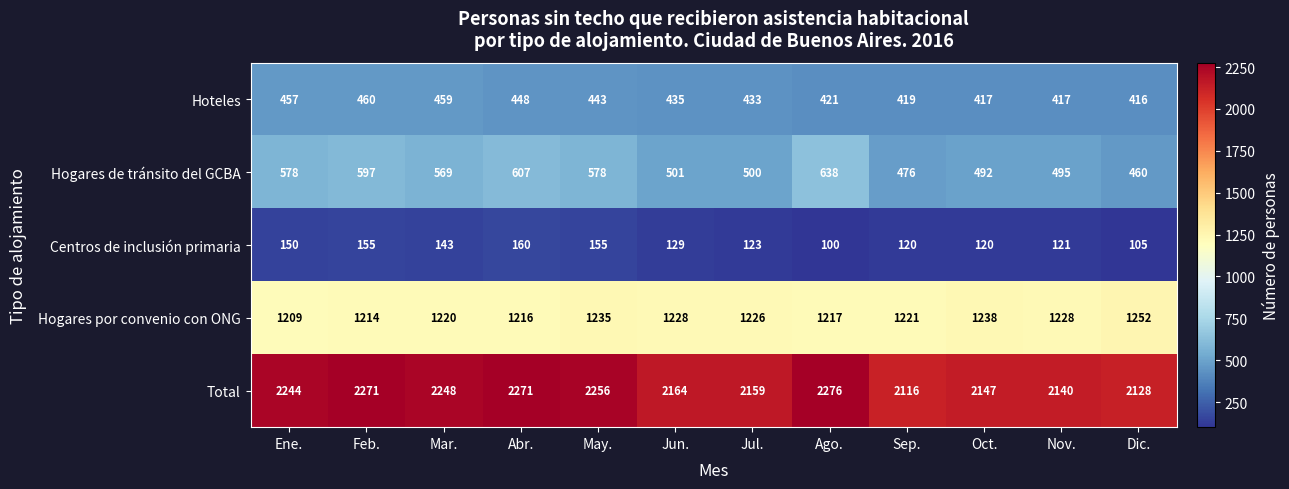

Between Oct. and Nov., which series saw the biggest shift?

Hogares por convenio con ONG